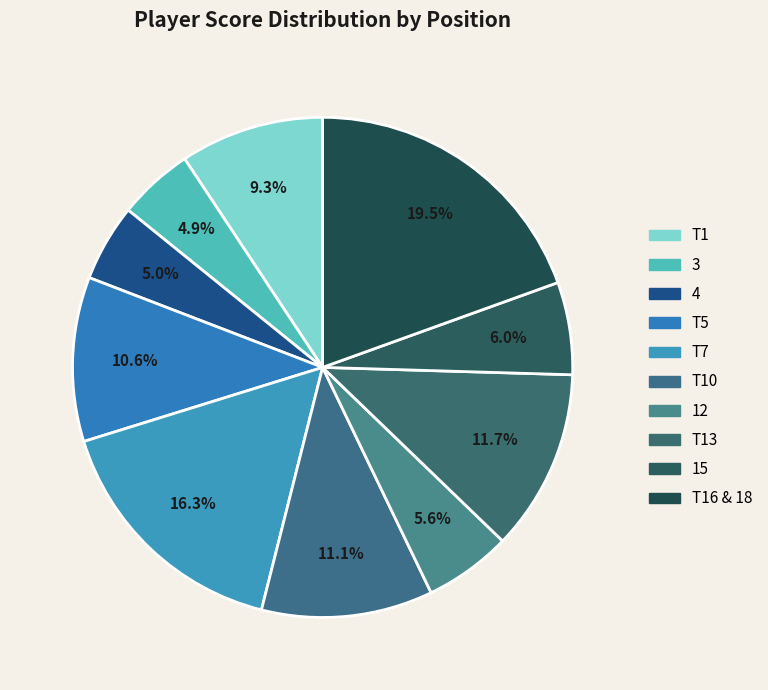

Count the number of slices in the pie.

10